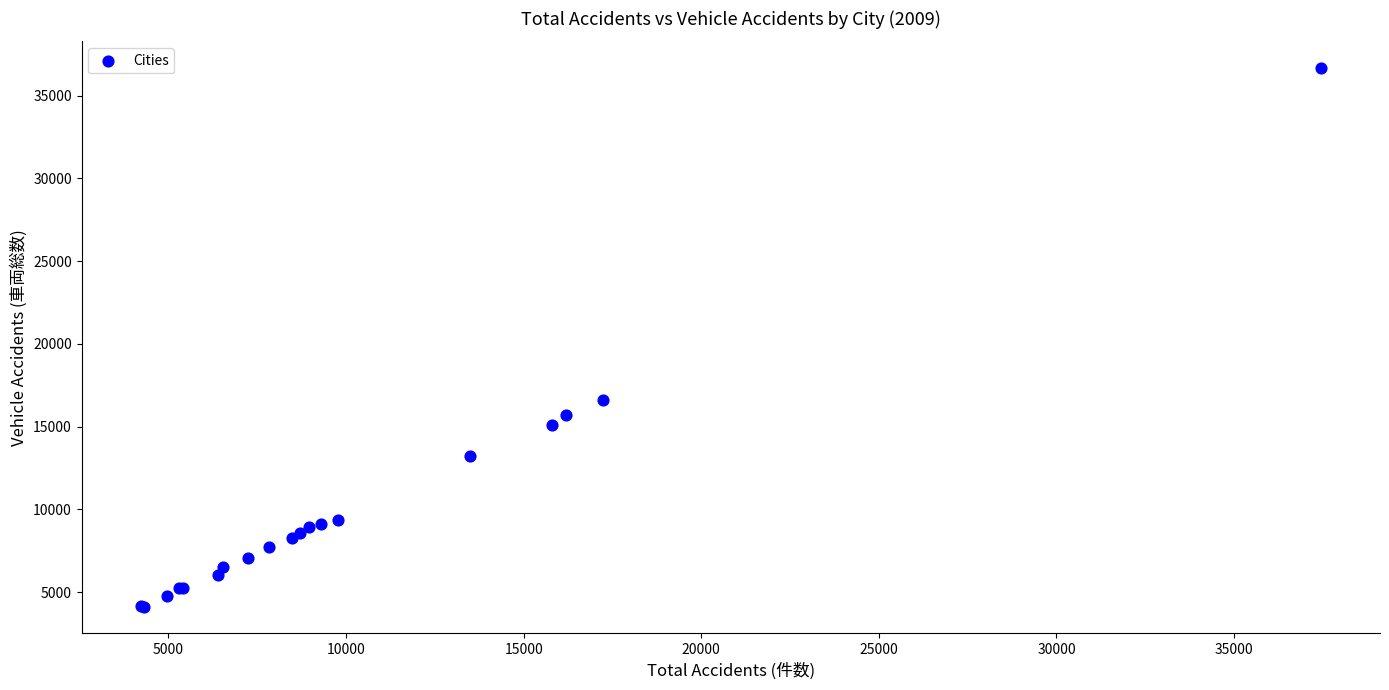

What Y value in the scatter plot is closest to 20388?

16628